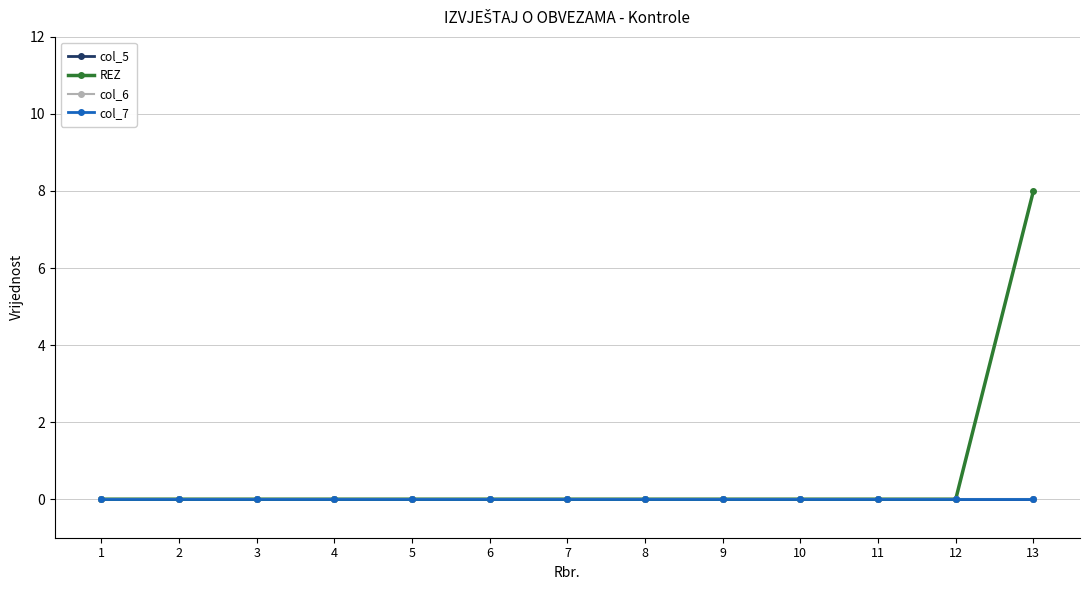

Reading left to right, extract all data points from this chart.

col_5: 0	0	0	0	0	0	0	0	0	0	0	0	0
REZ: 0	0	0	0	0	0	0	0	0	0	0	0	8
col_6: 0	0	0	0	0	0	0	0	0	0	0	0	0
col_7: 0	0	0	0	0	0	0	0	0	0	0	0	0